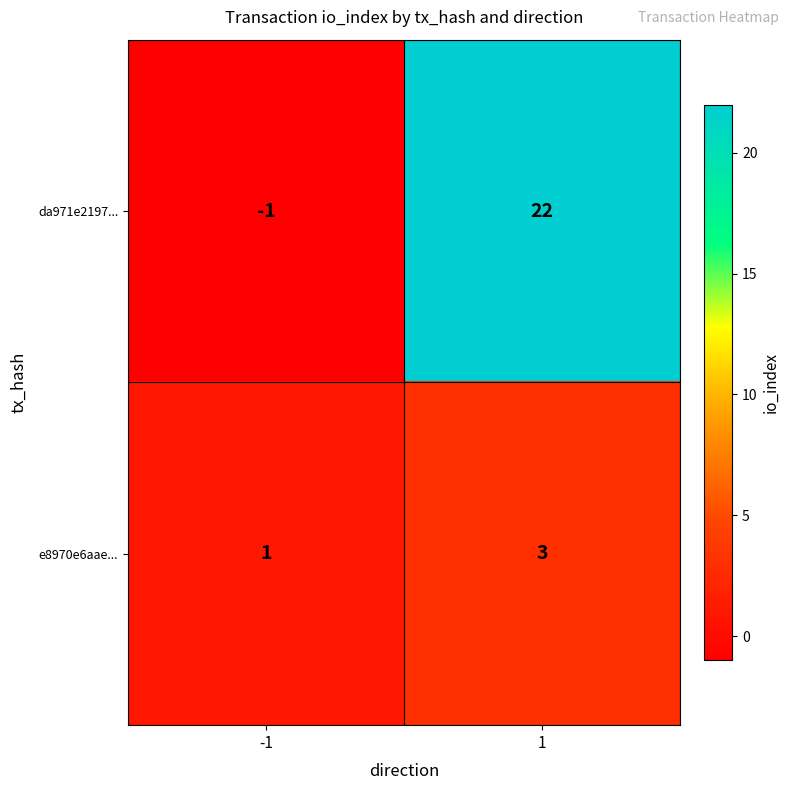

At how many categories does at least one series exceed 3?

1